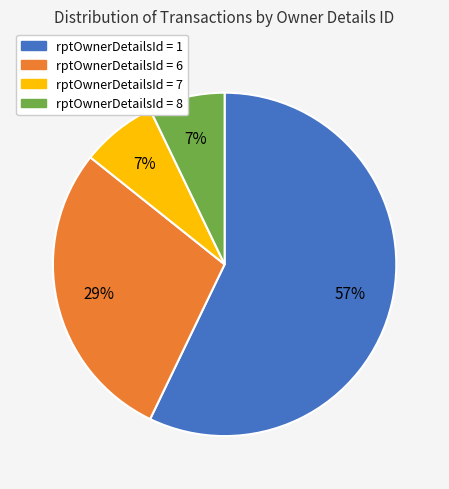

Is the sum of rptOwnerDetailsId = 7 and rptOwnerDetailsId = 6 greater than half?

No